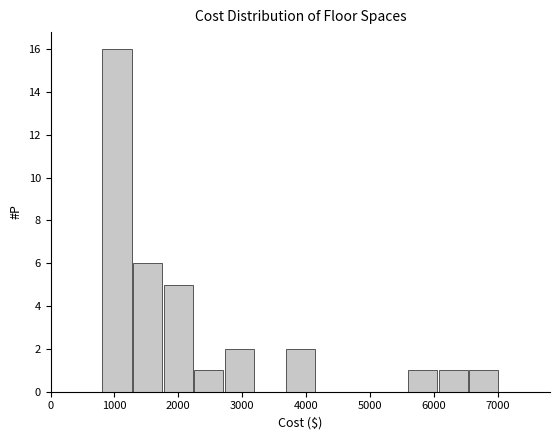

Reading left to right, list every bar in this chart as the range it spans on the x-axis followed by its height. Neither the bar edges nor the heights are printed on the chart, so give them approximately, as read against the axes.

800 to 1300: 16
1300 to 1800: 6
1800 to 2200: 5
2200 to 2700: 1
2700 to 3200: 2
3200 to 3700: 0
3700 to 4200: 2
4200 to 4600: 0
4600 to 5100: 0
5100 to 5600: 0
5600 to 6100: 1
6100 to 6500: 1
6500 to 7000: 1
7000 to 7500: 0